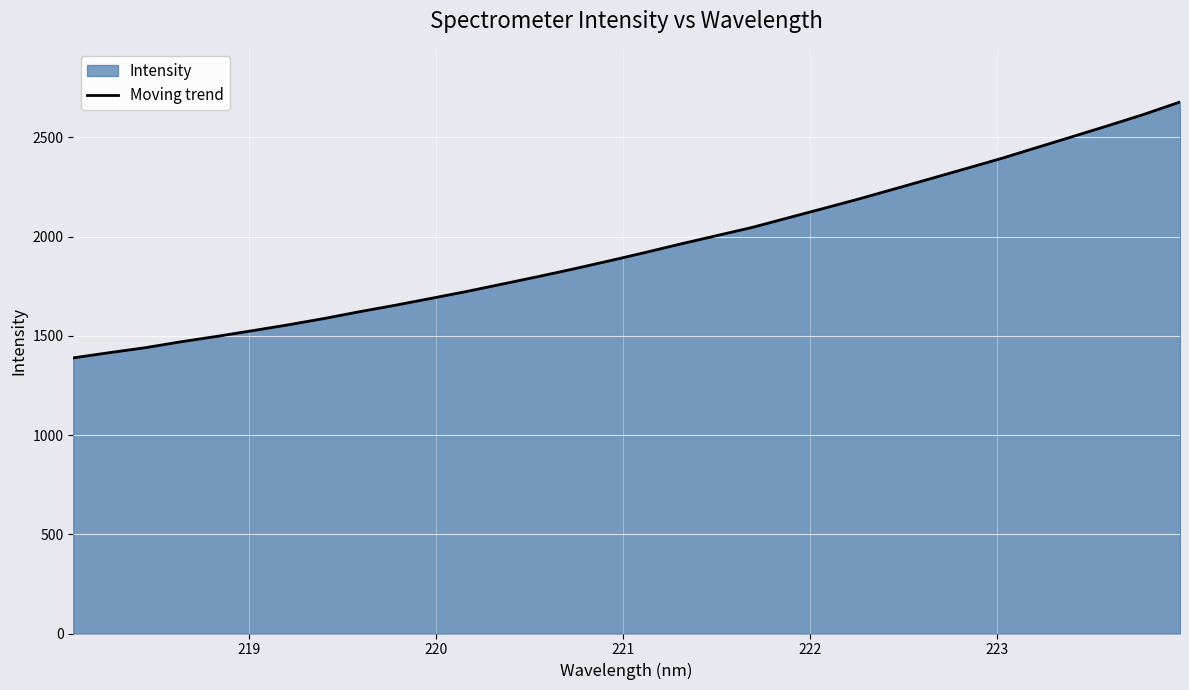

What is the maximum value shown in the chart?

2678.4